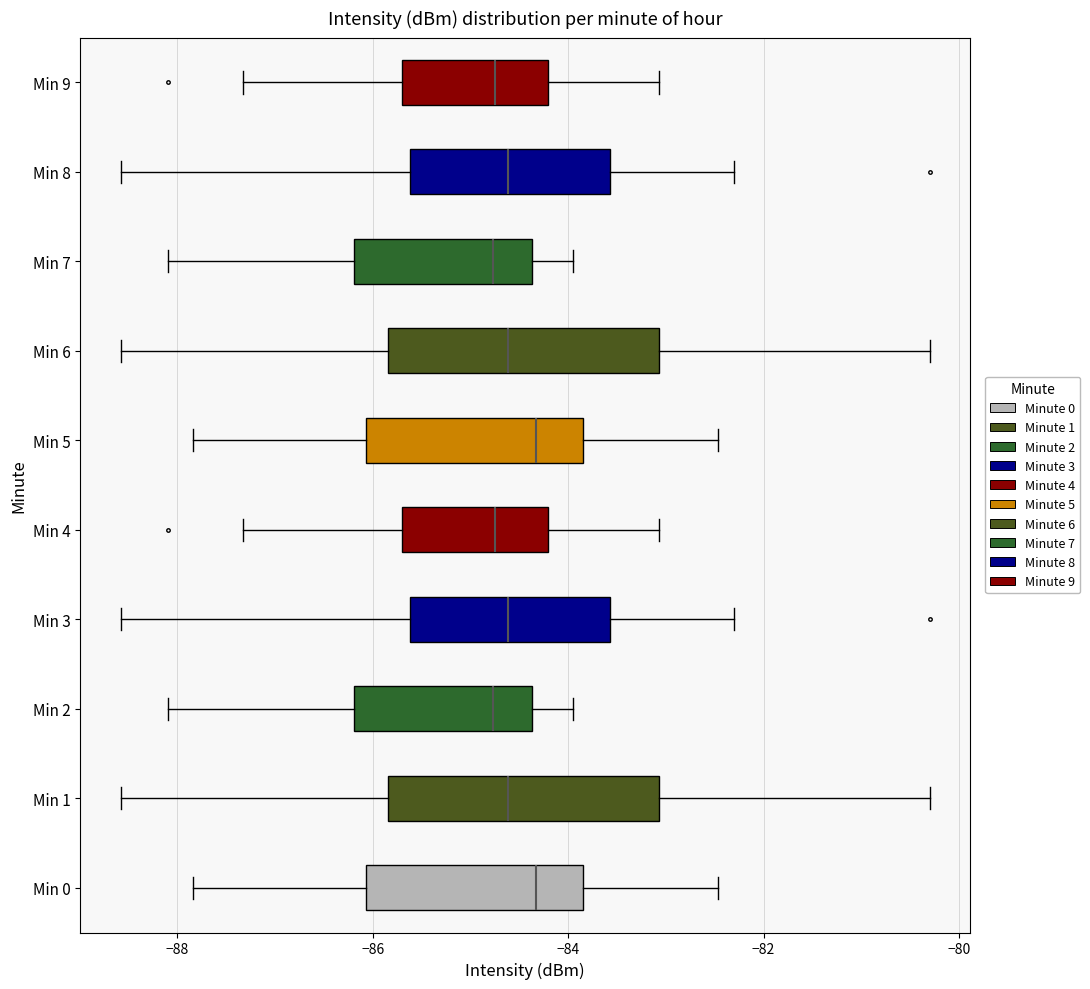

Reading bottom to top, transcribe this box plot: for each box, give where its median line is, the range the box spans, and where its two whiskers end, as read against the x-axis. The values are not printed on the chart, so give them approximately, as read against the axis.

Min 0: median -84.4, box -86.0 to -83.8, whiskers -87.8 to -82.4
Min 1: median -84.6, box -85.8 to -83.0, whiskers -88.6 to -80.2
Min 2: median -84.8, box -86.2 to -84.4, whiskers -88.0 to -84.0
Min 3: median -84.6, box -85.6 to -83.6, whiskers -88.6 to -82.2
Min 4: median -84.8, box -85.6 to -84.2, whiskers -87.4 to -83.0
Min 5: median -84.4, box -86.0 to -83.8, whiskers -87.8 to -82.4
Min 6: median -84.6, box -85.8 to -83.0, whiskers -88.6 to -80.2
Min 7: median -84.8, box -86.2 to -84.4, whiskers -88.0 to -84.0
Min 8: median -84.6, box -85.6 to -83.6, whiskers -88.6 to -82.2
Min 9: median -84.8, box -85.6 to -84.2, whiskers -87.4 to -83.0